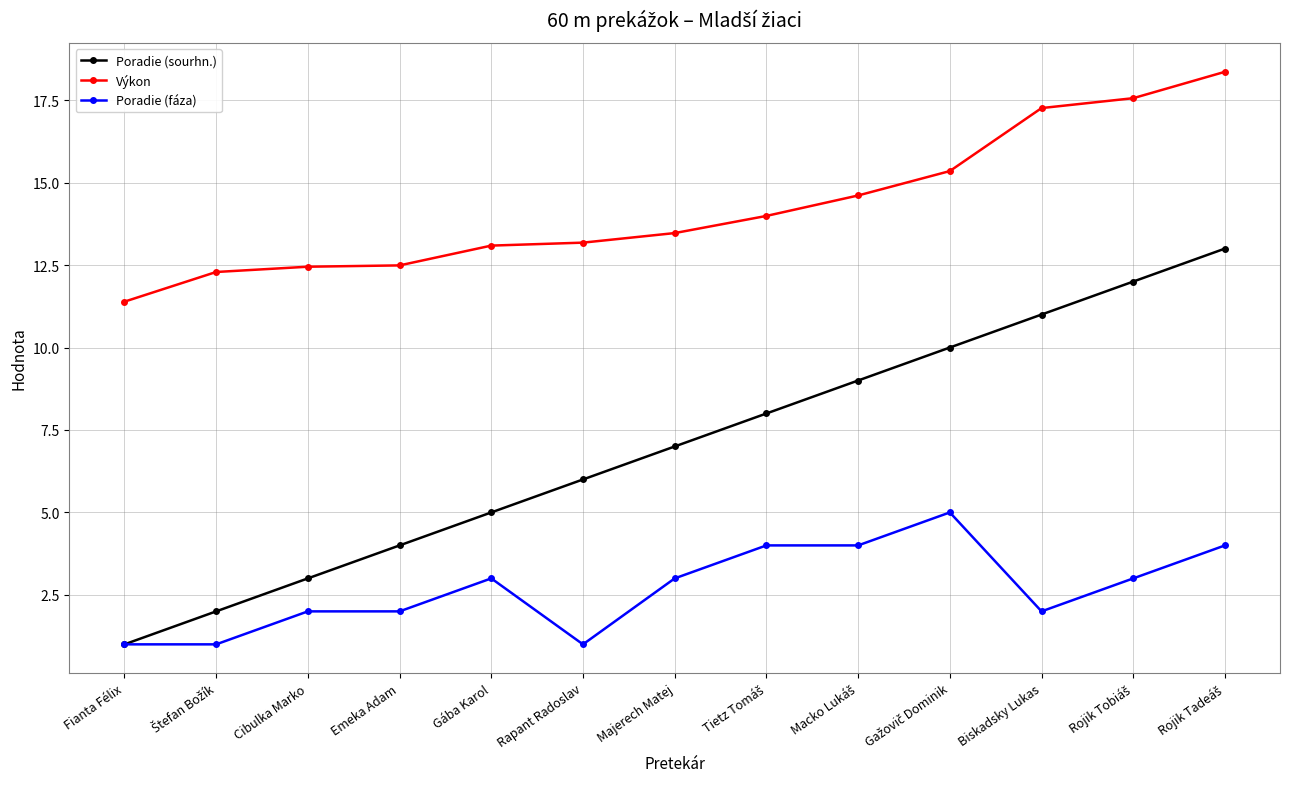

Which series has the largest range (max minus min)?

Poradie (sourhn.)